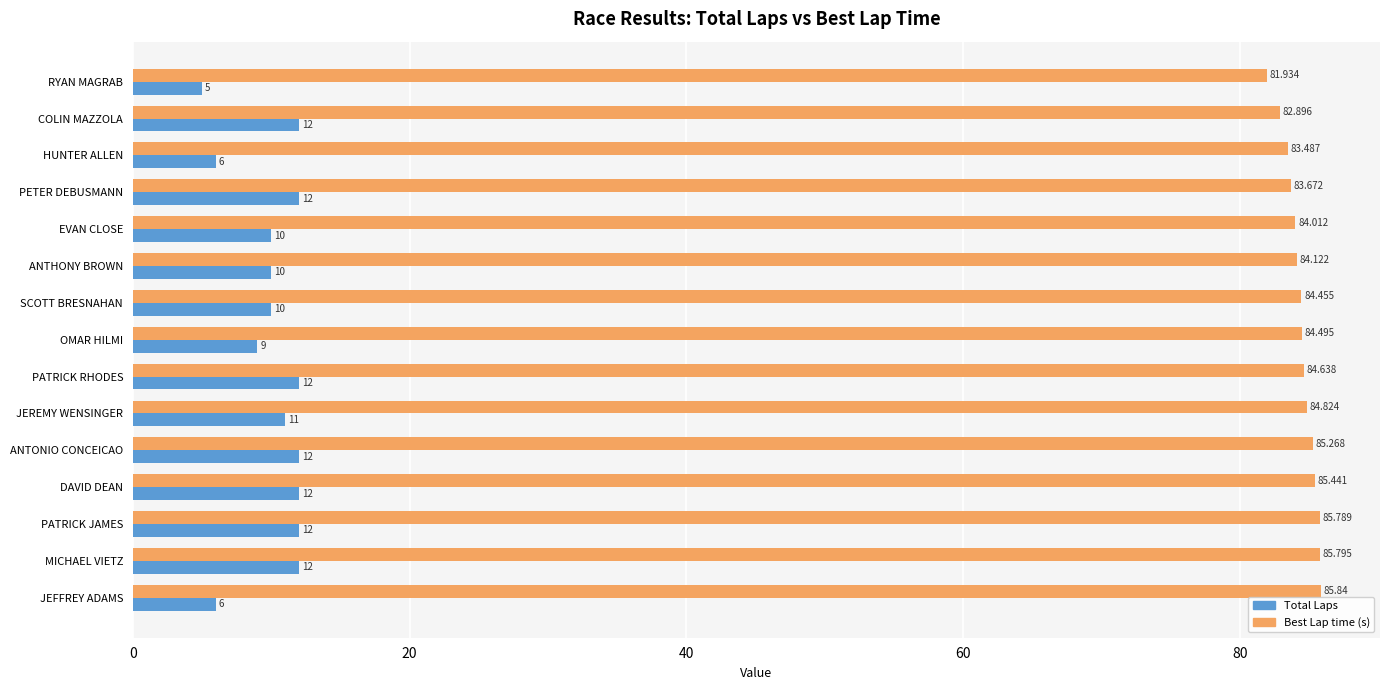

At which label does Total Laps reach its minimum?

RYAN MAGRAB